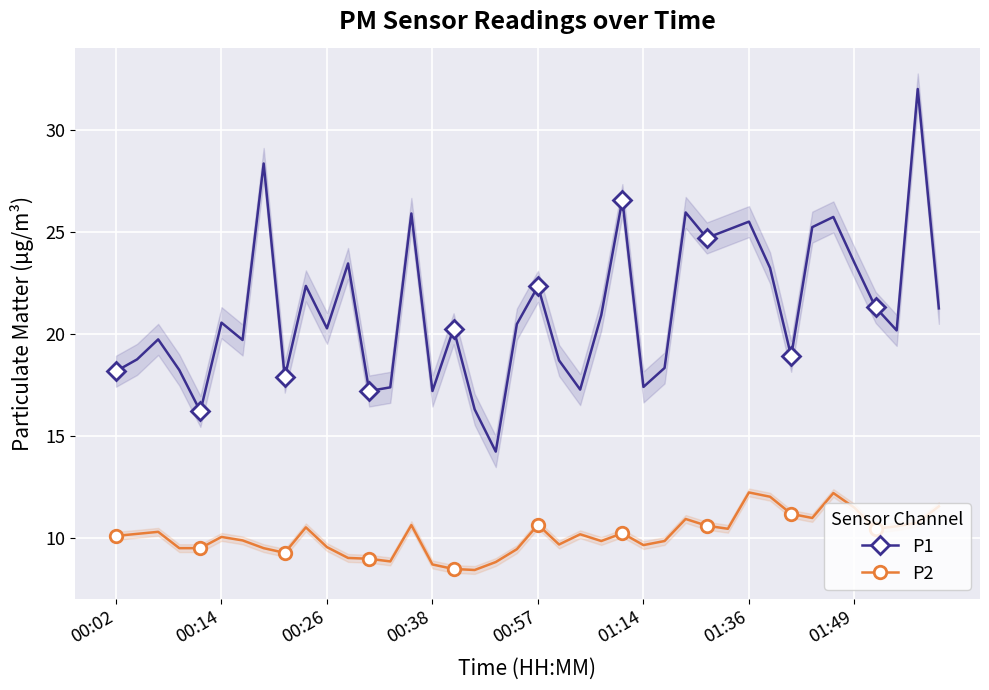

How many interior local peaks does the P2 series have?

10